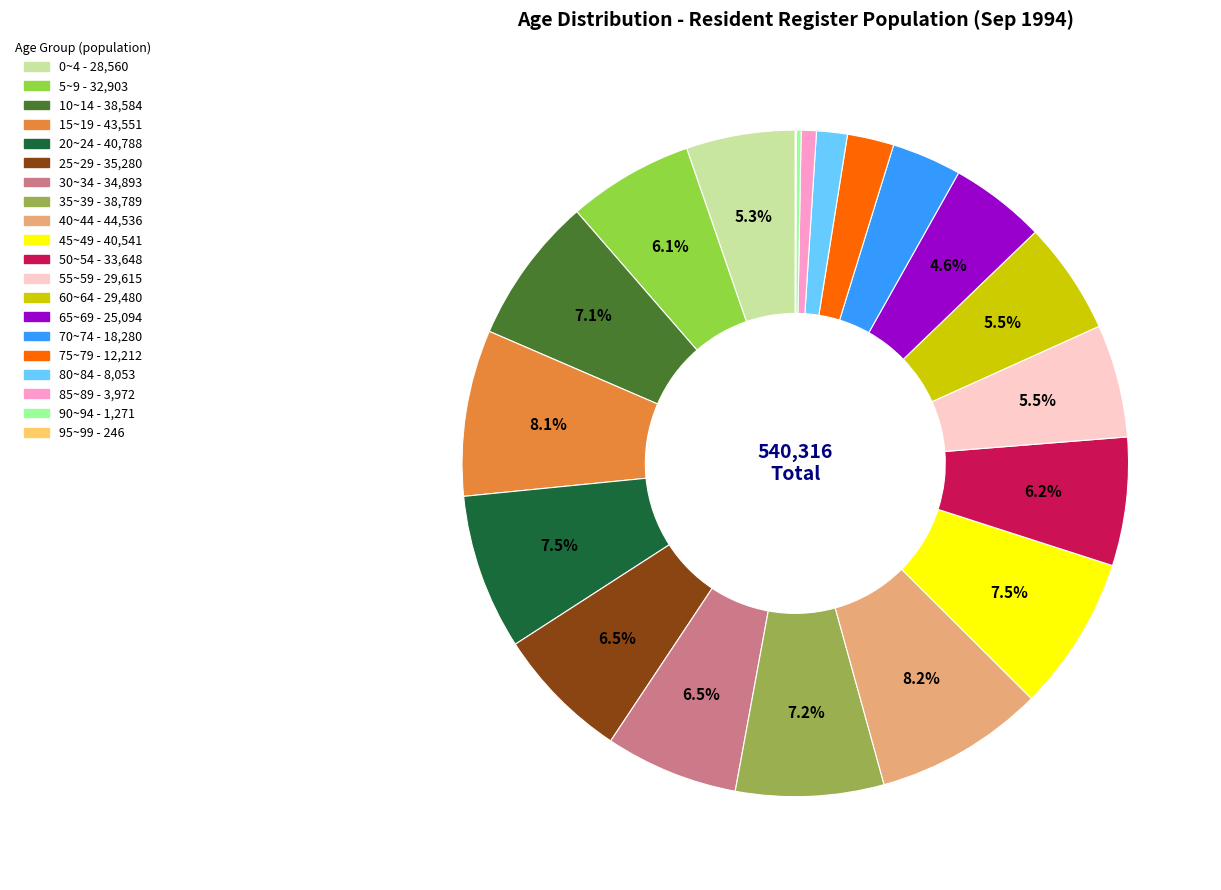

Between 60~64 and 20~24, which is larger?

20~24